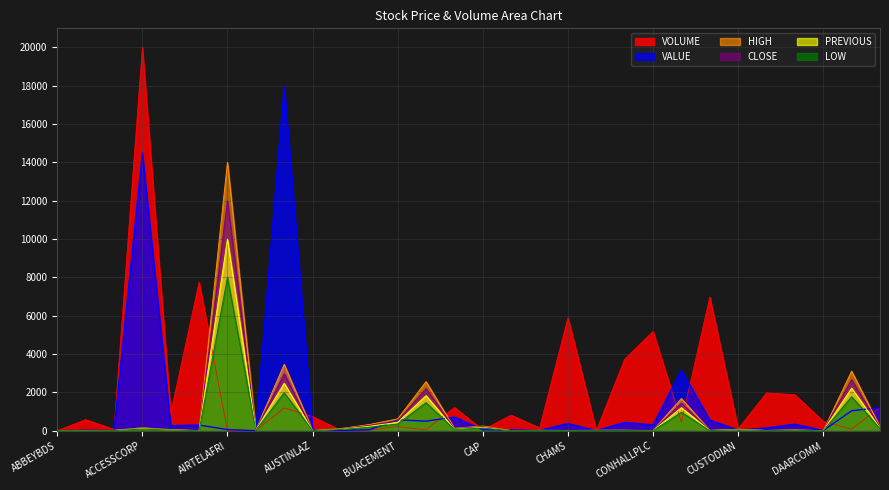

Reading left to right, what are all the values shown in this chart?

VOLUME: ABBEYBDS=2.7	ABCTRANS=579.9	ACADEMY=75.9	ACCESSCORP=20000.0	AFRIPRUD=919.5	AIICO=7750.1	AIRTELAFRI=1.0	ALEX=14.3	ARADEL=1191.8	AUSTINLAZ=738.4	BERGER=19.6	BETAGLAS=35.7	BUACEMENT=210.3	BUAFOODS=46.2	CADBURY=1216.8	CAP=47.2	CAVERTON=819.0	CHAMPION=146.2	CHAMS=5900.2	CHELLARAM=8.2	CILEASING=3739.7	CONHALLPLC=5182.3	CONOIL=444.5	CORNERST=6974.4	CUSTODIAN=103.9	CUTIX=1974.0	CWG=1877.4	DAARCOMM=489.2	DANGCEM=79.5	DANGSUGAR=1224.5
HIGH: ABBEYBDS=15.6	ABCTRANS=8.1	ACADEMY=20.1	ACCESSCORP=155.5	AFRIPRUD=62.3	AIICO=8.2	AIRTELAFRI=14000.0	ALEX=46.4	ARADEL=3464.8	AUSTINLAZ=14.3	BERGER=112.6	BETAGLAS=322.3	BUACEMENT=616.6	BUAFOODS=2563.2	CADBURY=125.9	CAP=243.4	CAVERTON=12.4	CHAMPION=24.0	CHAMS=13.9	CHELLARAM=24.0	CILEASING=25.5	CONHALLPLC=12.7	CONOIL=1681.1	CORNERST=16.9	CUSTODIAN=77.9	CUTIX=15.6	CWG=40.2	DAARCOMM=4.0	DANGCEM=3107.8	DANGSUGAR=209.0
LOW: ABBEYBDS=8.9	ABCTRANS=4.1	ACADEMY=11.5	ACCESSCORP=87.9	AFRIPRUD=35.2	AIICO=4.5	AIRTELAFRI=8000.0	ALEX=26.5	ARADEL=1979.9	AUSTINLAZ=7.3	BERGER=64.4	BETAGLAS=184.2	BUACEMENT=352.4	BUAFOODS=1464.7	CADBURY=72.0	CAP=139.1	CAVERTON=7.0	CHAMPION=13.7	CHAMS=7.6	CHELLARAM=13.7	CILEASING=13.8	CONHALLPLC=6.9	CONOIL=960.6	CORNERST=9.6	CUSTODIAN=44.5	CUTIX=8.5	CWG=23.0	DAARCOMM=2.3	DANGCEM=1775.9	DANGSUGAR=119.4
CLOSE: ABBEYBDS=13.4	ABCTRANS=7.0	ACADEMY=17.2	ACCESSCORP=132.4	AFRIPRUD=53.4	AIICO=6.7	AIRTELAFRI=12000.0	ALEX=39.8	ARADEL=2969.8	AUSTINLAZ=12.2	BERGER=96.5	BETAGLAS=276.2	BUACEMENT=528.5	BUAFOODS=2197.0	CADBURY=107.9	CAP=208.6	CAVERTON=10.6	CHAMPION=20.6	CHAMS=11.5	CHELLARAM=20.6	CILEASING=21.7	CONHALLPLC=10.3	CONOIL=1441.0	CORNERST=14.5	CUSTODIAN=66.8	CUTIX=12.9	CWG=34.5	DAARCOMM=3.4	DANGCEM=2663.8	DANGSUGAR=179.1
PREVIOUS: ABBEYBDS=11.1	ABCTRANS=5.5	ACADEMY=14.3	ACCESSCORP=110.8	AFRIPRUD=44.0	AIICO=5.7	AIRTELAFRI=10000.0	ALEX=33.1	ARADEL=2474.8	AUSTINLAZ=9.3	BERGER=80.4	BETAGLAS=230.2	BUACEMENT=440.4	BUAFOODS=1830.9	CADBURY=81.8	CAP=173.9	CAVERTON=8.4	CHAMPION=17.2	CHAMS=9.3	CHELLARAM=17.2	CILEASING=17.8	CONHALLPLC=8.9	CONOIL=1200.8	CORNERST=12.0	CUSTODIAN=55.6	CUTIX=11.1	CWG=28.7	DAARCOMM=3.1	DANGCEM=2219.9	DANGSUGAR=139.1
VALUE: ABBEYBDS=0.2	ABCTRANS=20.7	ACADEMY=6.6	ACCESSCORP=14485.9	AFRIPRUD=264.0	AIICO=295.5	AIRTELAFRI=63.1	ALEX=2.8	ARADEL=18000.0	AUSTINLAZ=48.3	BERGER=10.9	BETAGLAS=54.5	BUACEMENT=567.9	BUAFOODS=500.2	CADBURY=713.4	CAP=49.3	CAVERTON=47.4	CHAMPION=16.5	CHAMS=376.4	CHELLARAM=0.8	CILEASING=435.2	CONHALLPLC=304.0	CONOIL=3155.8	CORNERST=551.7	CUSTODIAN=38.2	CUTIX=141.3	CWG=339.6	DAARCOMM=9.3	DANGCEM=1042.4	DANGSUGAR=1209.7